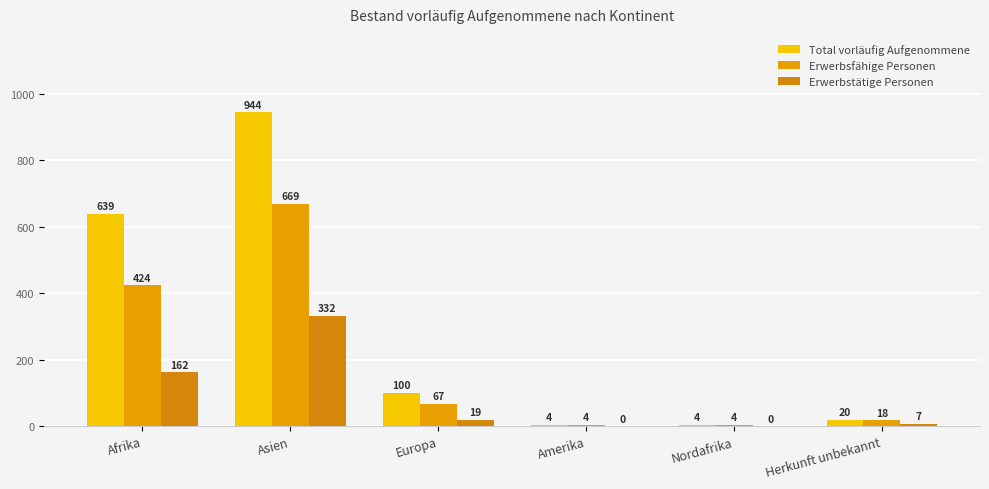

Count the number of data series in this chart.

3